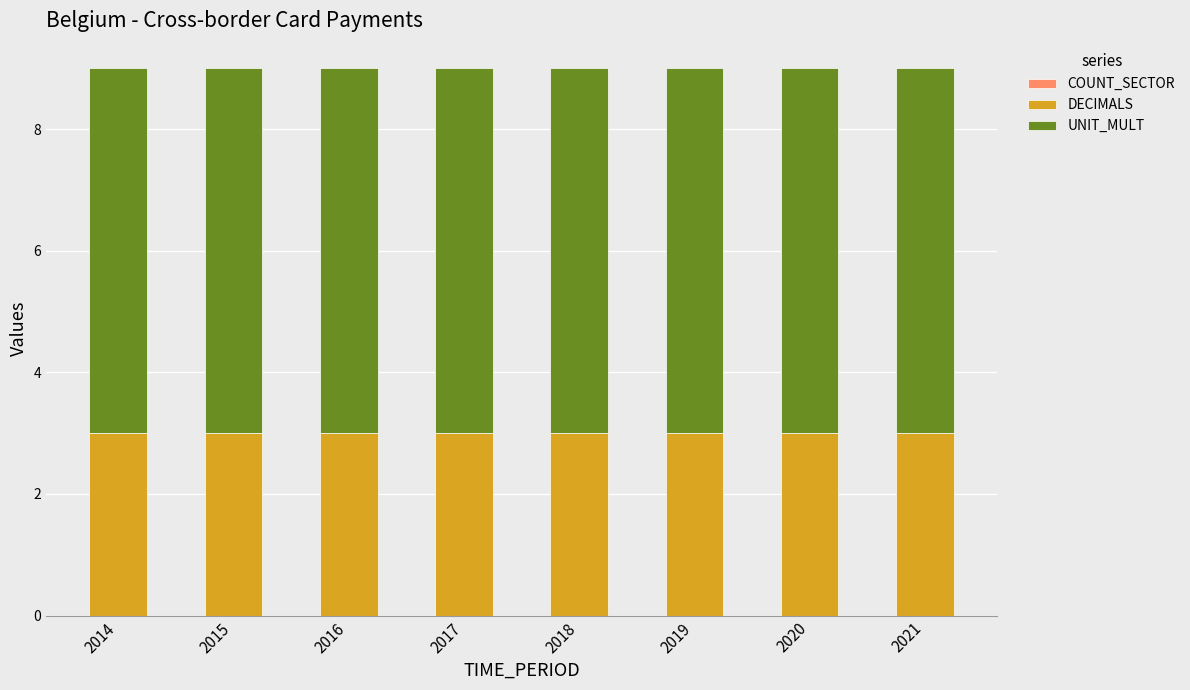

The DECIMALS series shows 2 at 2017. True or false?

False